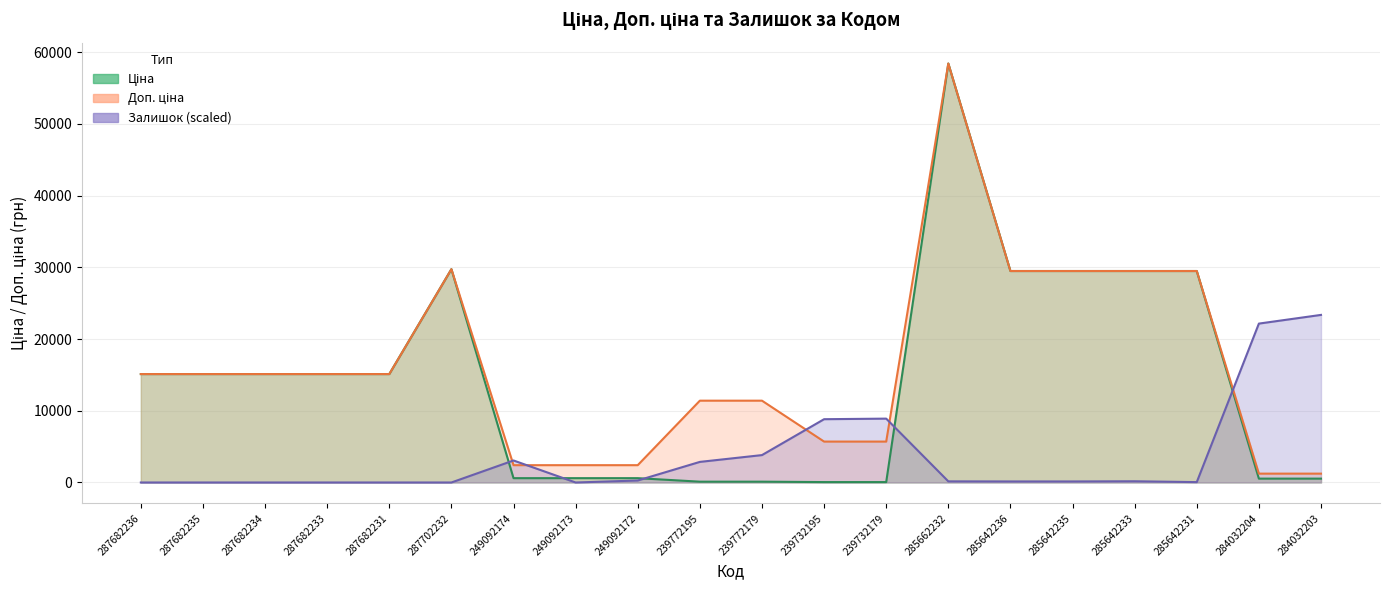

How many data points in Залишок are less than 158?

10